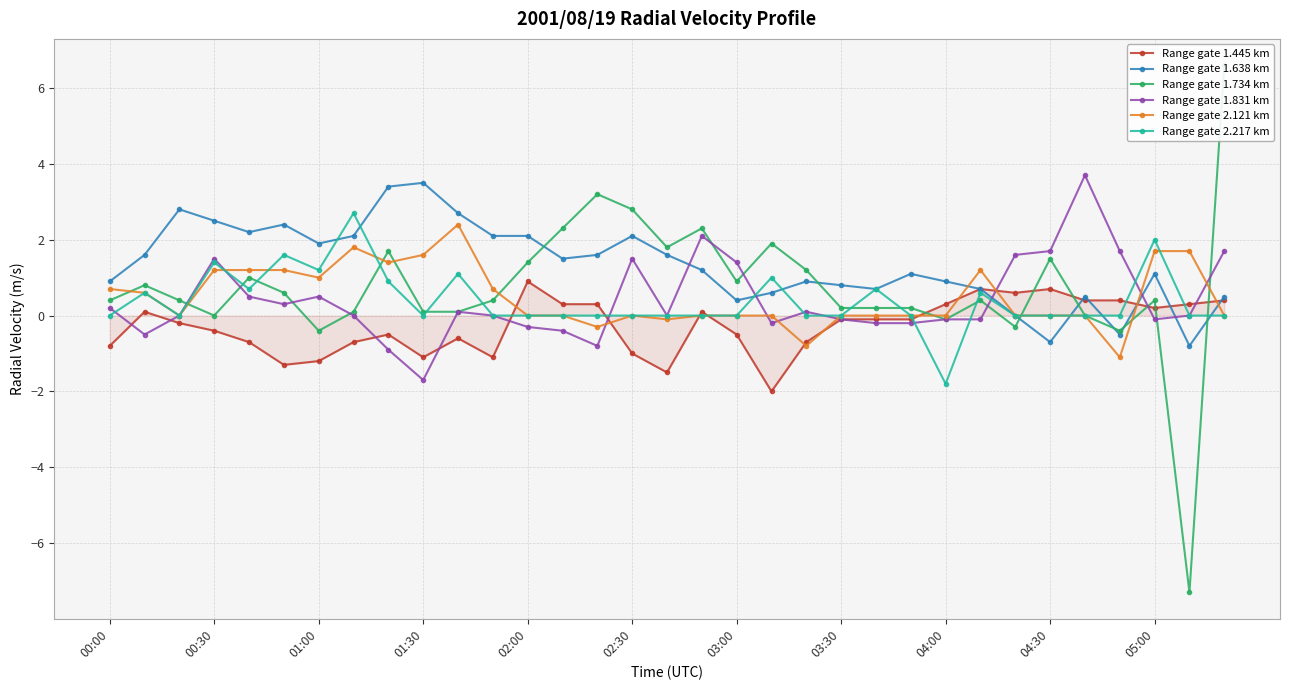

What is the minimum value for Range gate 1.831 km?

-1.7